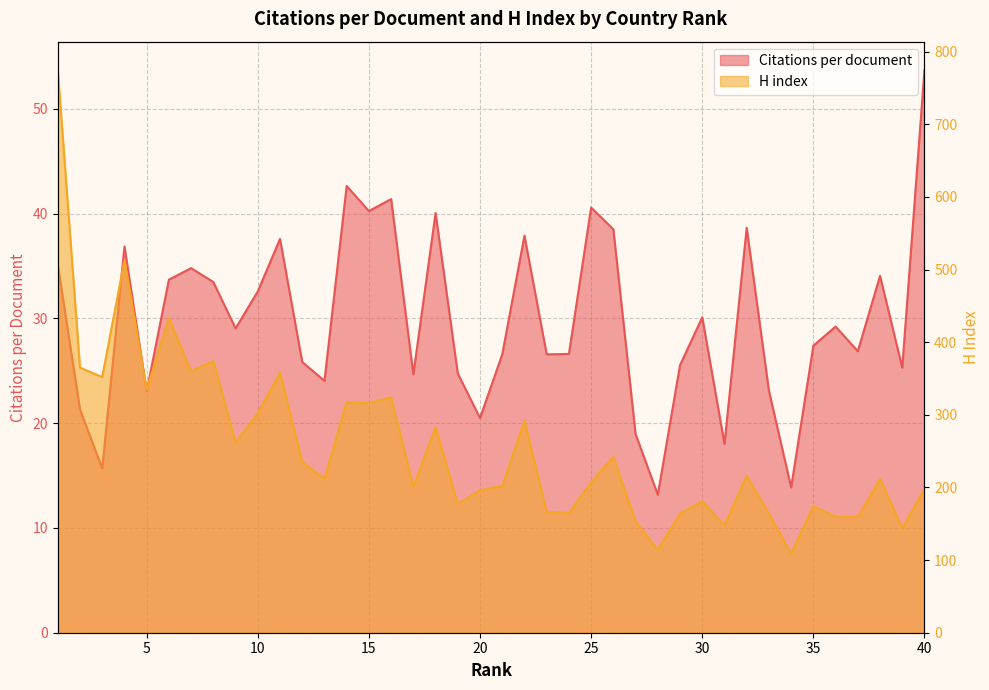

At which category does H index reach its first local valley?

3